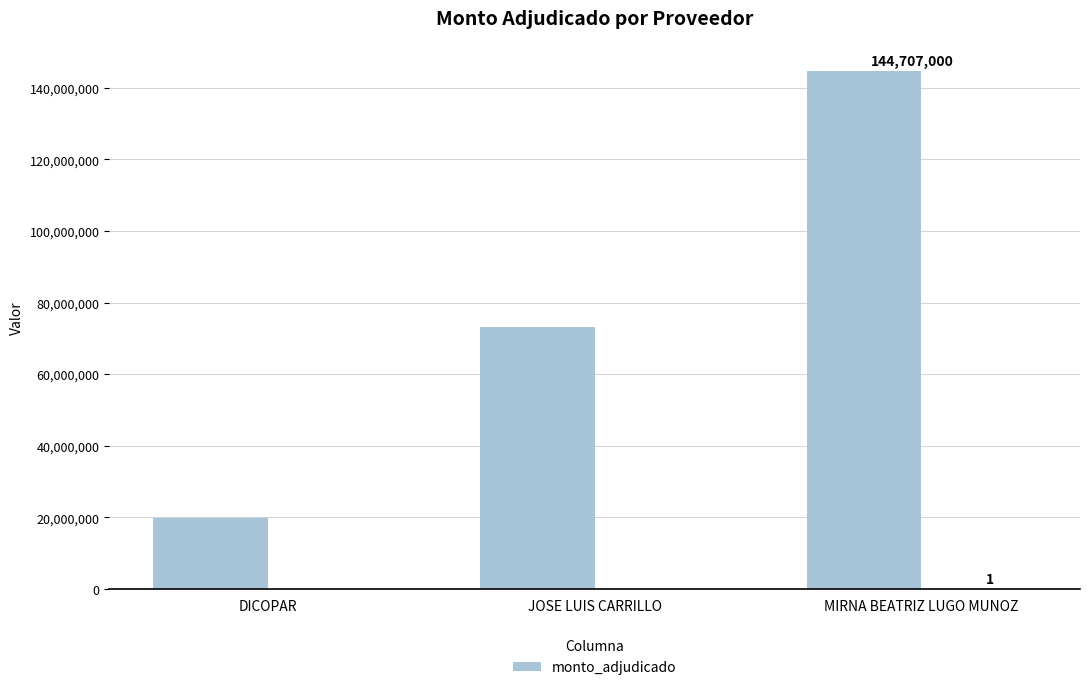

What is the average value?

79282067